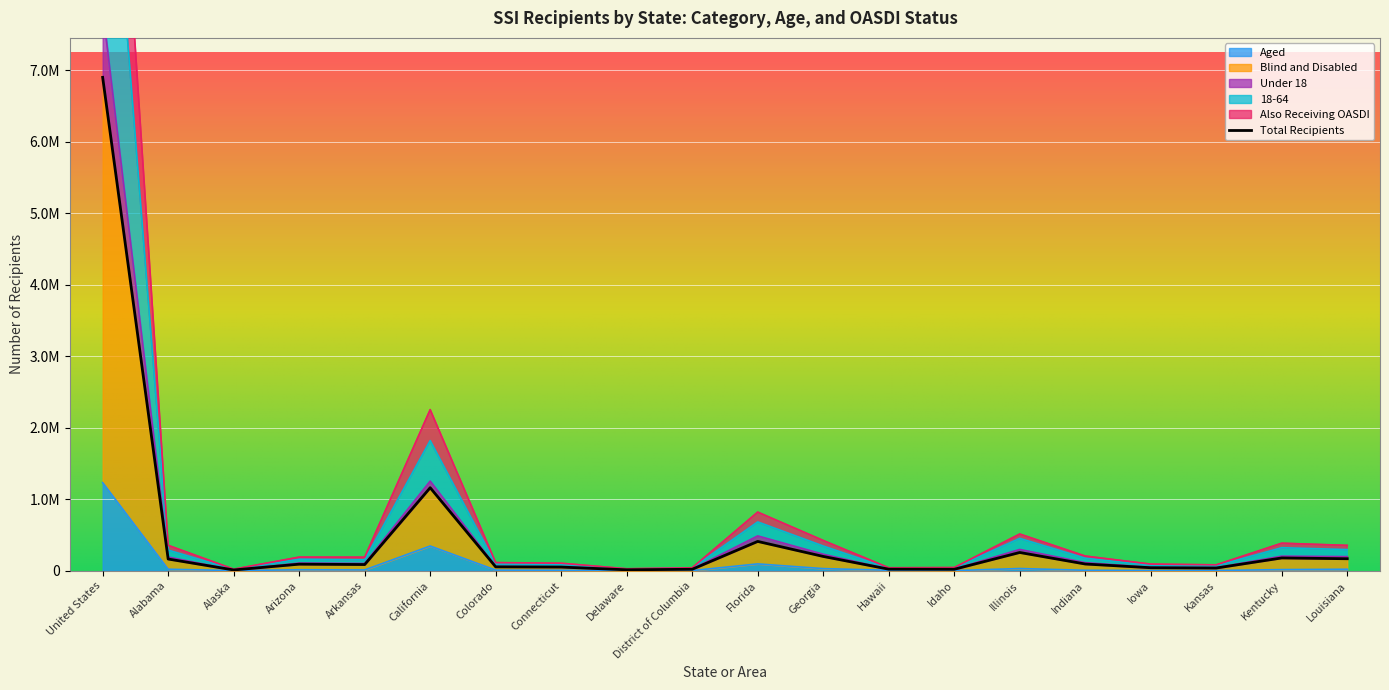

True or false: Under 18 has more than 0 points higher than both neighbors.

True